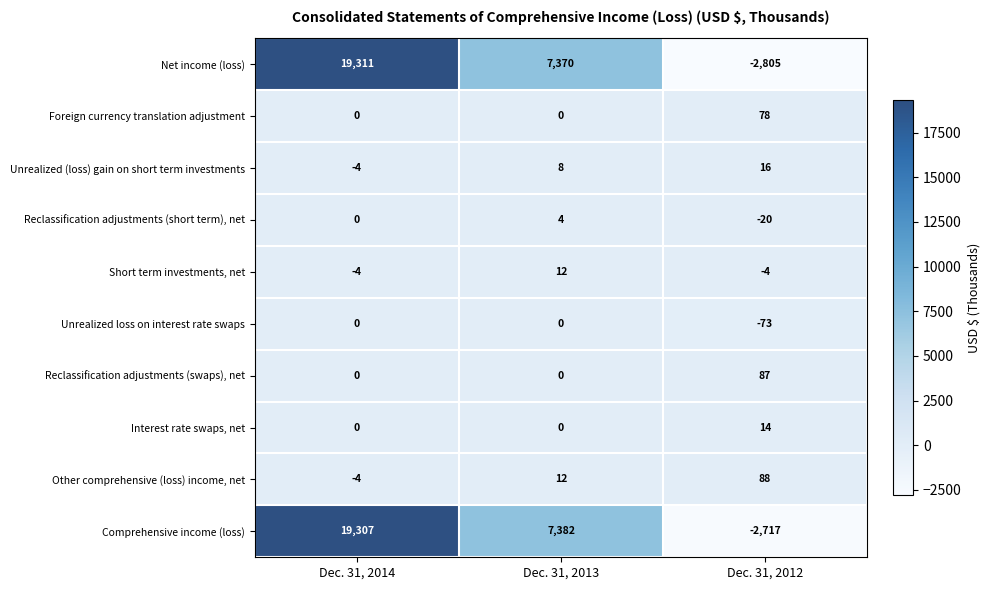

Reading right to left, transcribe all the data shown in this chart.

Net income (loss): Dec. 31, 2012=-2805	Dec. 31, 2013=7370	Dec. 31, 2014=19311
Foreign currency translation adjustment: Dec. 31, 2012=78	Dec. 31, 2013=0	Dec. 31, 2014=0
Unrealized (loss) gain on short term investments: Dec. 31, 2012=16	Dec. 31, 2013=8	Dec. 31, 2014=-4
Reclassification adjustments (short term), net: Dec. 31, 2012=-20	Dec. 31, 2013=4	Dec. 31, 2014=0
Short term investments, net: Dec. 31, 2012=-4	Dec. 31, 2013=12	Dec. 31, 2014=-4
Unrealized loss on interest rate swaps: Dec. 31, 2012=-73	Dec. 31, 2013=0	Dec. 31, 2014=0
Reclassification adjustments (swaps), net: Dec. 31, 2012=87	Dec. 31, 2013=0	Dec. 31, 2014=0
Interest rate swaps, net: Dec. 31, 2012=14	Dec. 31, 2013=0	Dec. 31, 2014=0
Other comprehensive (loss) income, net: Dec. 31, 2012=88	Dec. 31, 2013=12	Dec. 31, 2014=-4
Comprehensive income (loss): Dec. 31, 2012=-2717	Dec. 31, 2013=7382	Dec. 31, 2014=19307